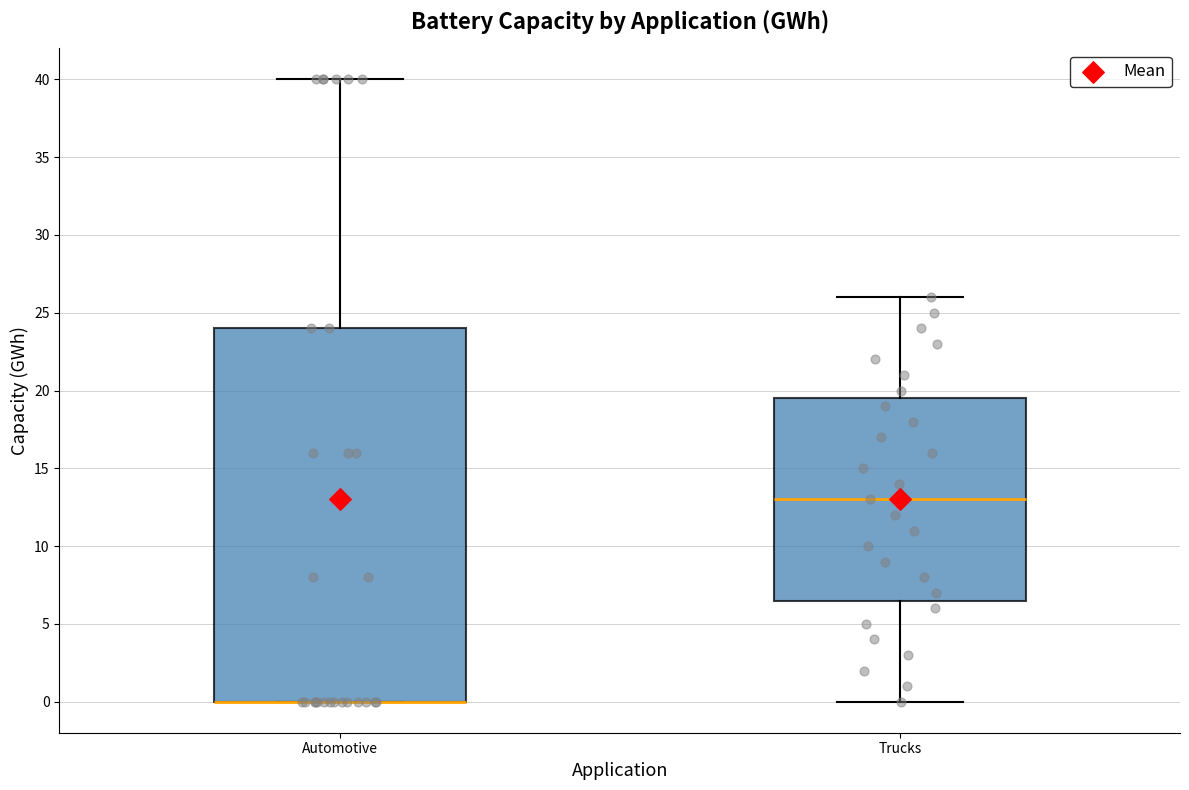

Reading left to right, read every box against the y-axis: the position of its median line, the range the box covers, and the ends of its whiskers. The values are not printed on the chart, so give them approximately, as read against the axis.

Automotive: median 0.0 (drawn on the box's lower edge), box 0.0 to 24.0, whiskers 0.0 to 40.0
Trucks: median 13.0, box 6.5 to 19.5, whiskers 0.0 to 26.0